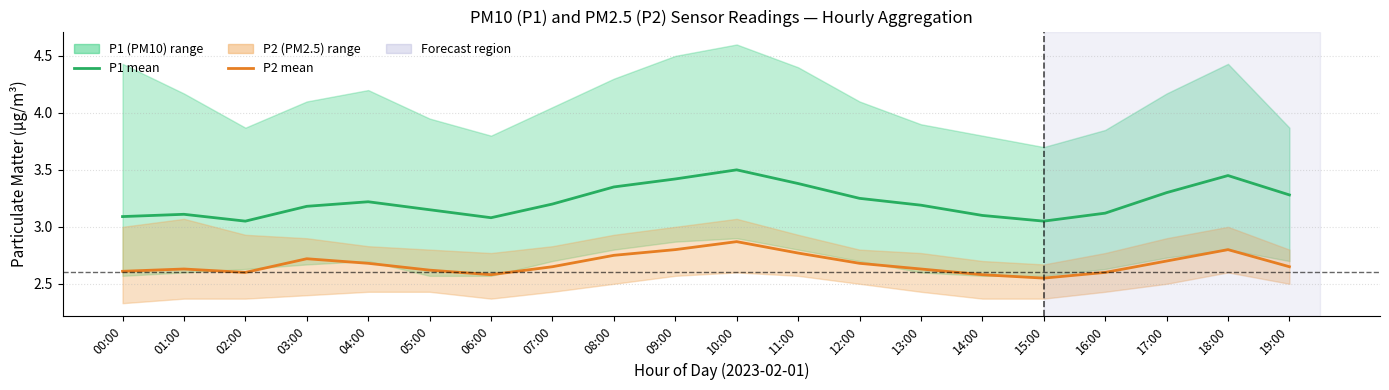

Reading left to right, list all the values displayed in this chart.

P1 mean: 00:00=3.1	01:00=3.1	02:00=3.0	03:00=3.2	04:00=3.2	05:00=3.1	06:00=3.1	07:00=3.2	08:00=3.4	09:00=3.4	10:00=3.5	11:00=3.4	12:00=3.2	13:00=3.2	14:00=3.1	15:00=3.0	16:00=3.1	17:00=3.3	18:00=3.5	19:00=3.3
P2 mean: 00:00=2.6	01:00=2.6	02:00=2.6	03:00=2.7	04:00=2.7	05:00=2.6	06:00=2.6	07:00=2.6	08:00=2.8	09:00=2.8	10:00=2.9	11:00=2.8	12:00=2.7	13:00=2.6	14:00=2.6	15:00=2.5	16:00=2.6	17:00=2.7	18:00=2.8	19:00=2.6